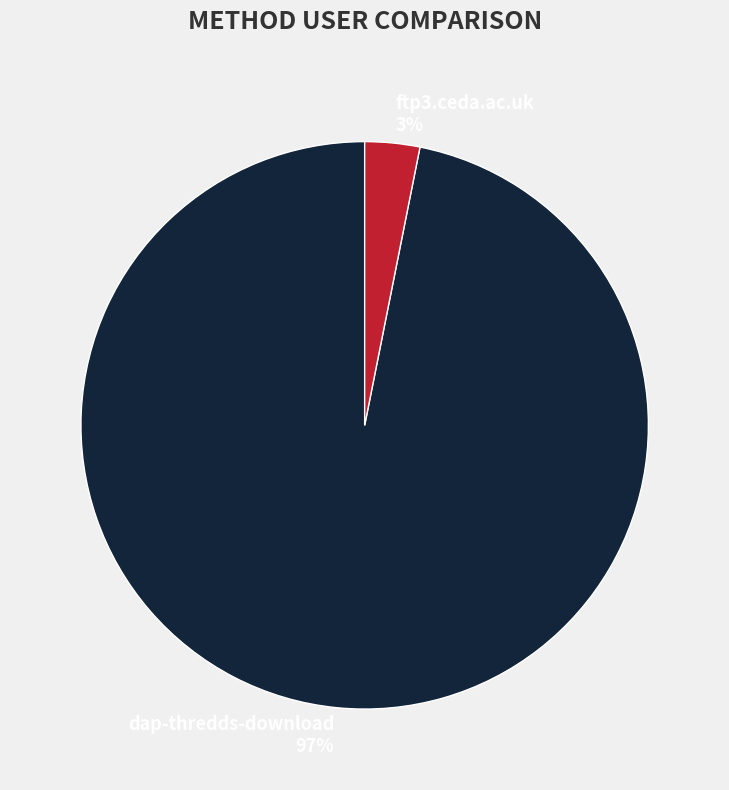

True or false: ftp3.ceda.ac.uk accounts for 13% of the total.

False